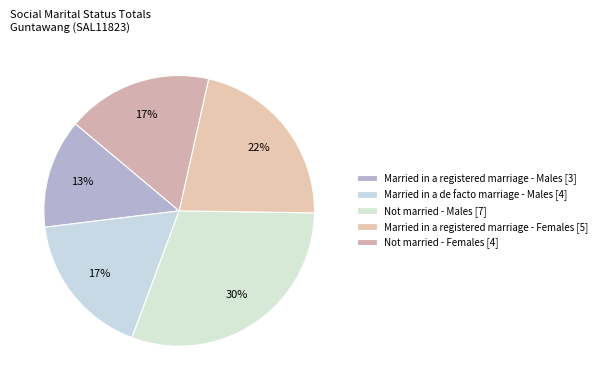

What percentage is the Married in a registered marriage - Females [5] slice, to the nearest percent?

22%